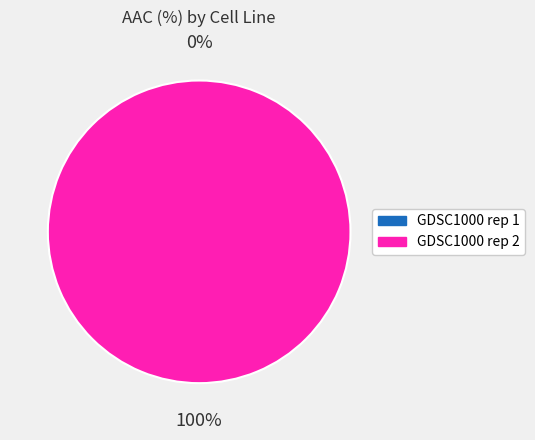

Which slice represents more than half of the pie?

GDSC1000 rep 2